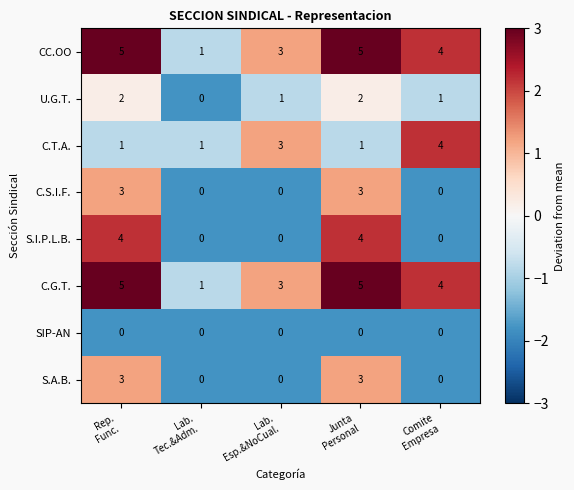

Count the C.G.T. values in the range 3 to 5.

4